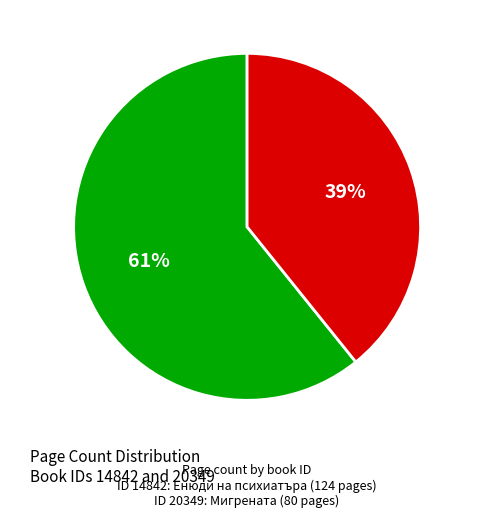

Is the sum of 20349 and 14842 greater than half?

Yes